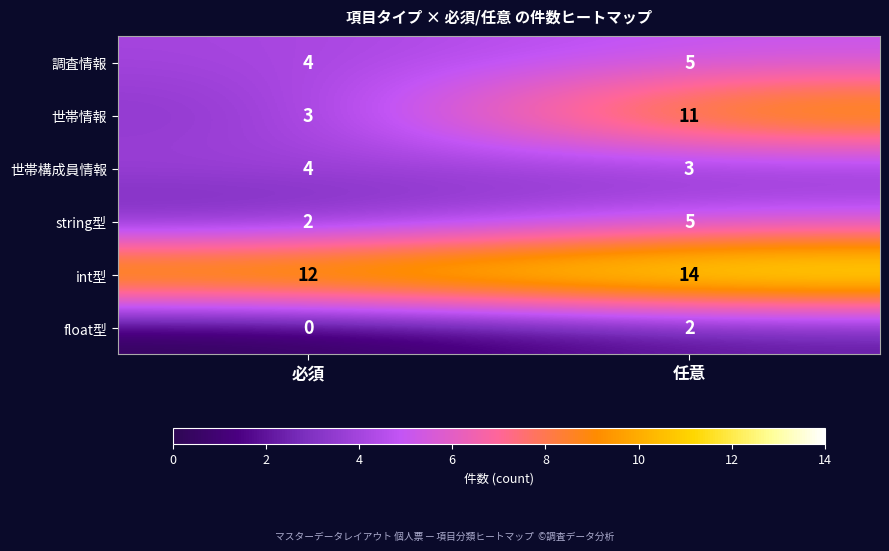

Where is int型 nearest to the value 13?

必須